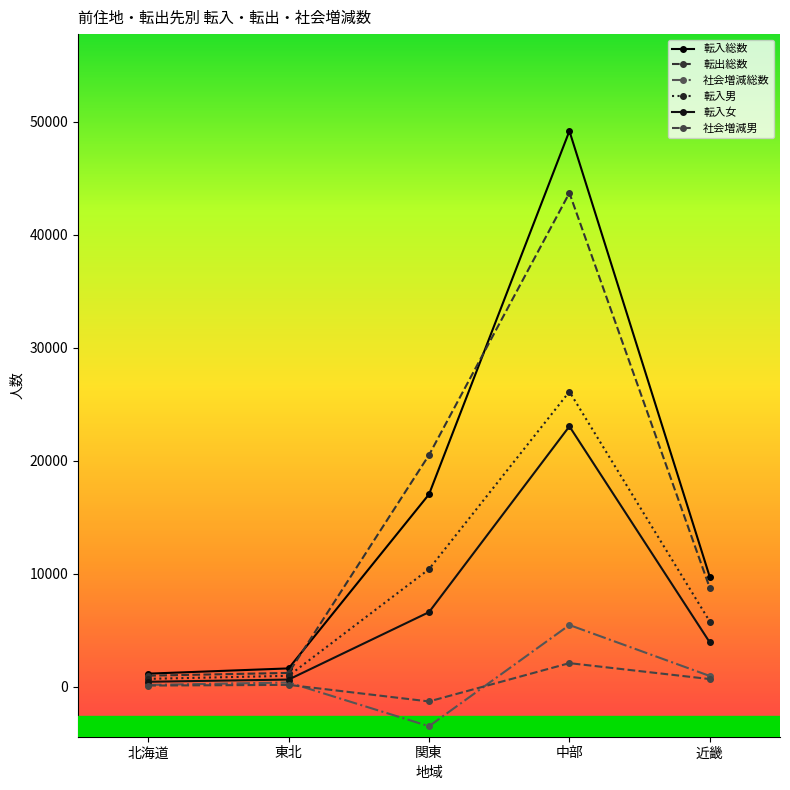

How many series are shown in this chart?

6